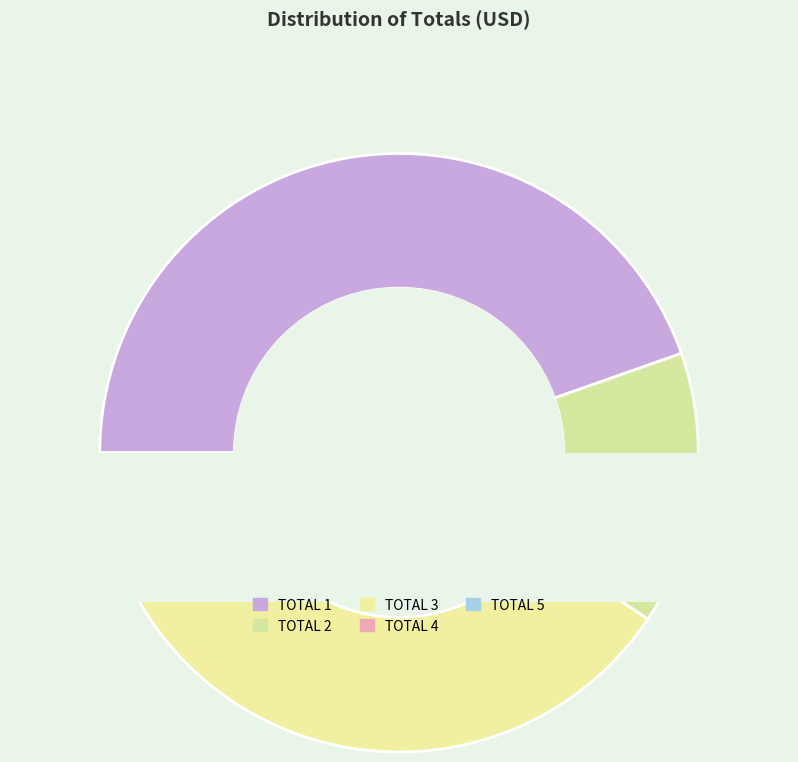

What percentage do TOTAL 3 and TOTAL 5 together represent?

38.3%